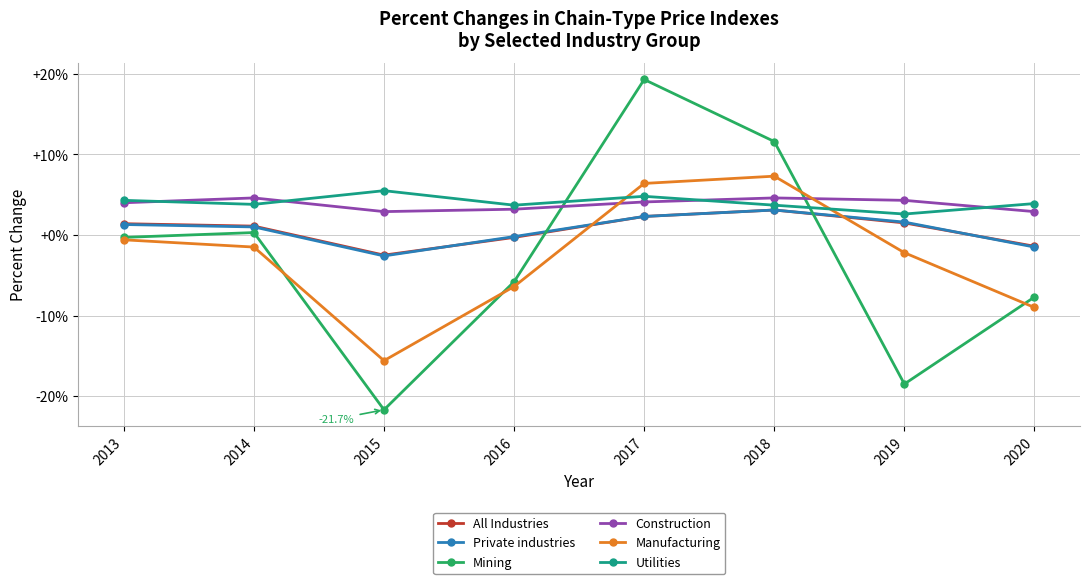

Is it true that Construction equals 4.0 at 2013?

True